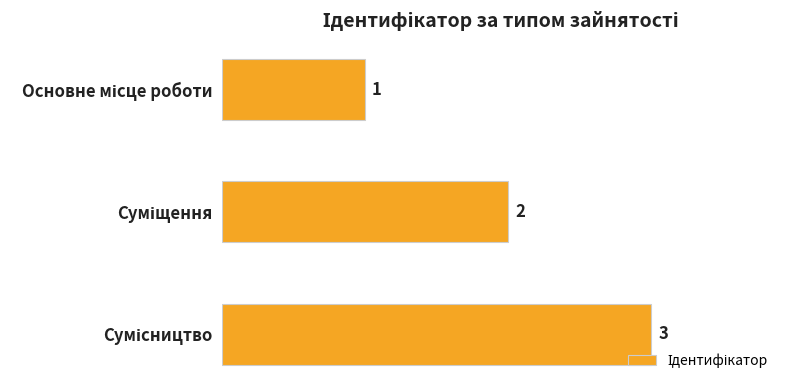

What is the sum of all values?

6